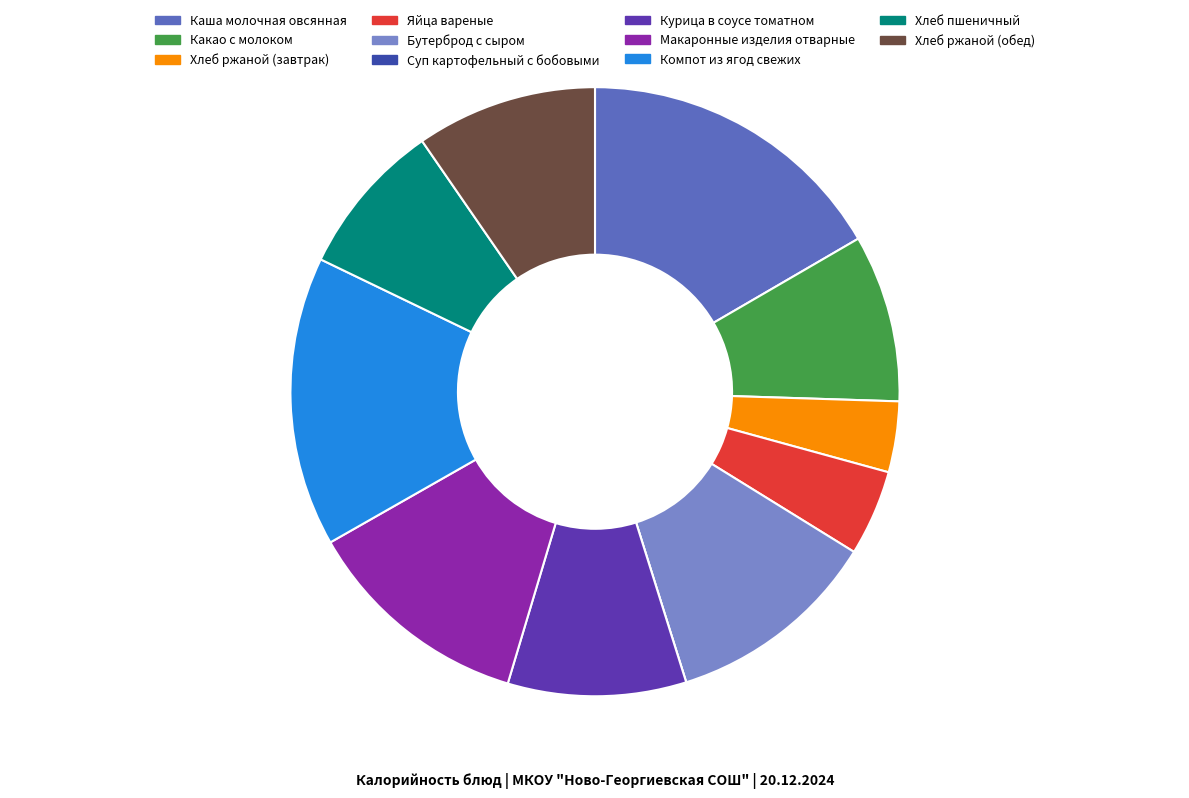

Is there a majority slice in this chart?

No